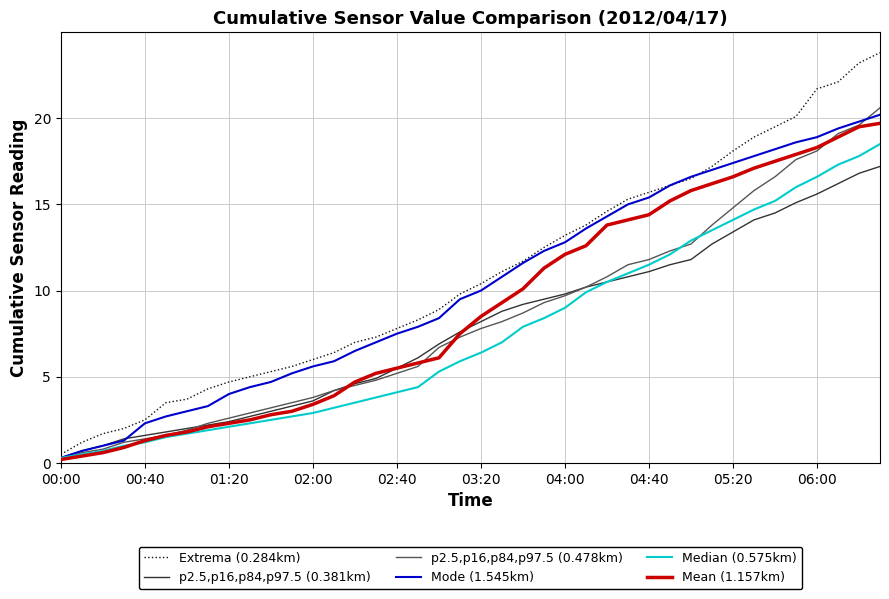

Which series has the largest range (max minus min)?

Extrema (0.284km)